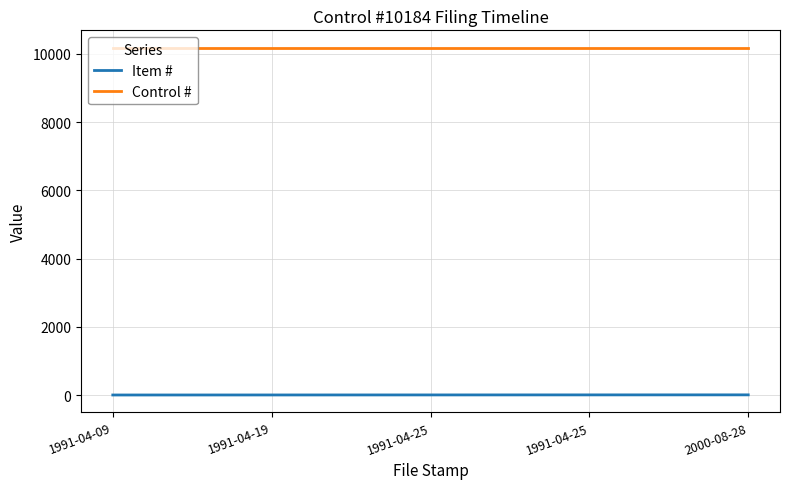

Between 1991-04-19 and 2000-08-28, which series saw the biggest shift?

Item #